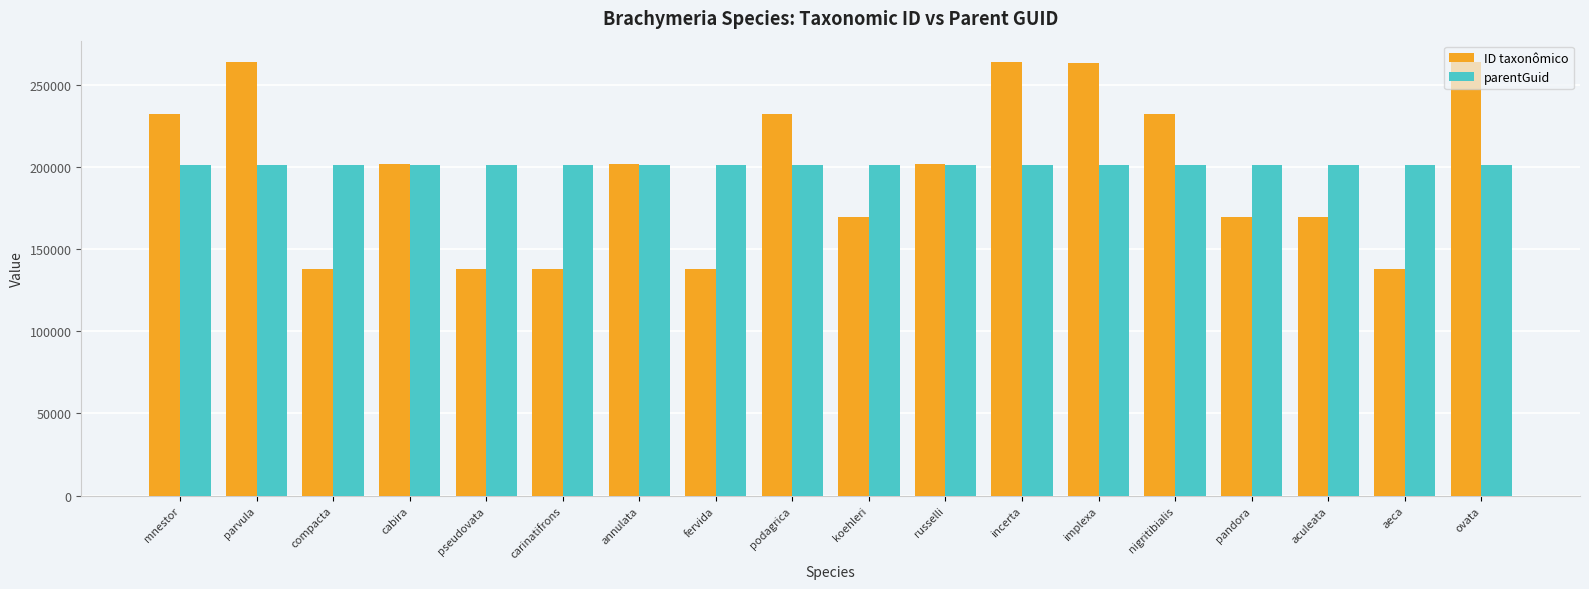

What is the total value across all series at pandora?

370589